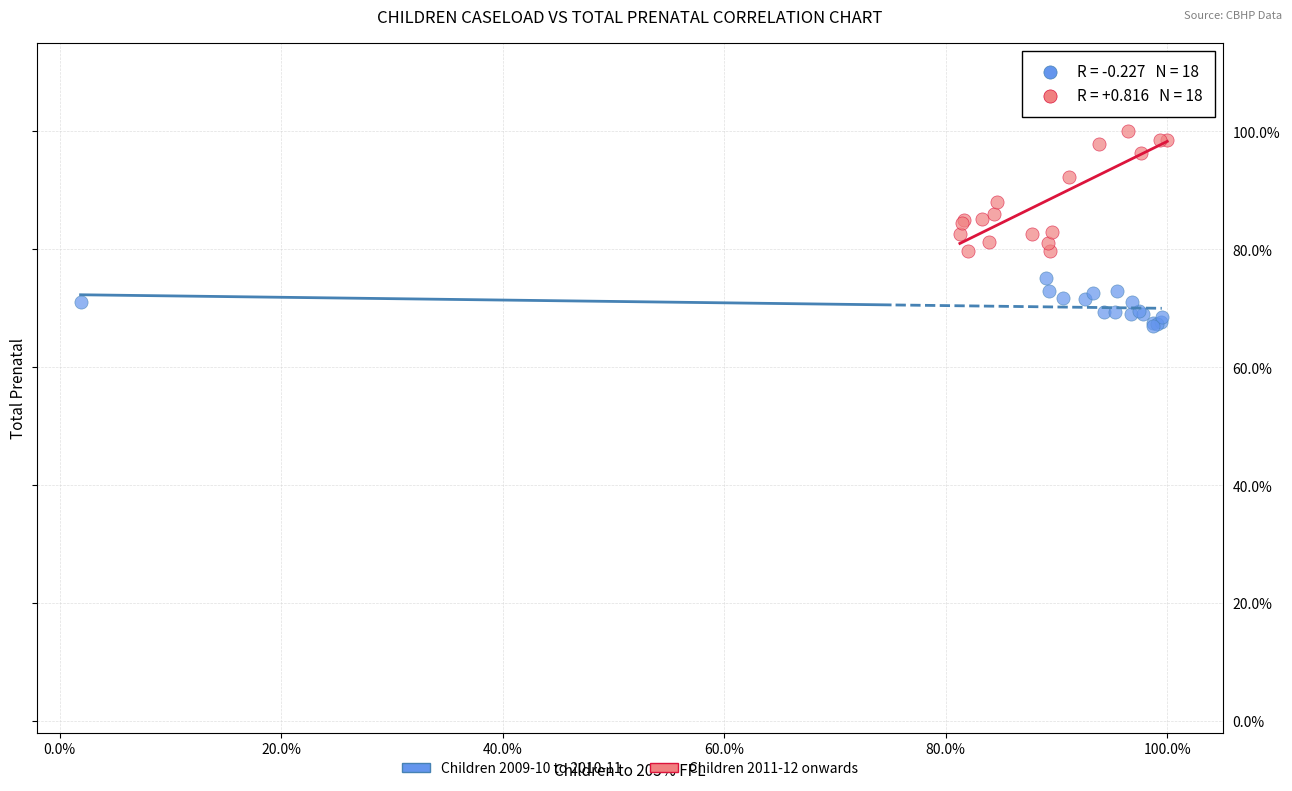

What are all the series names shown in the legend?

Children 2009-10 to 2010-11, Children 2011-12 onwards